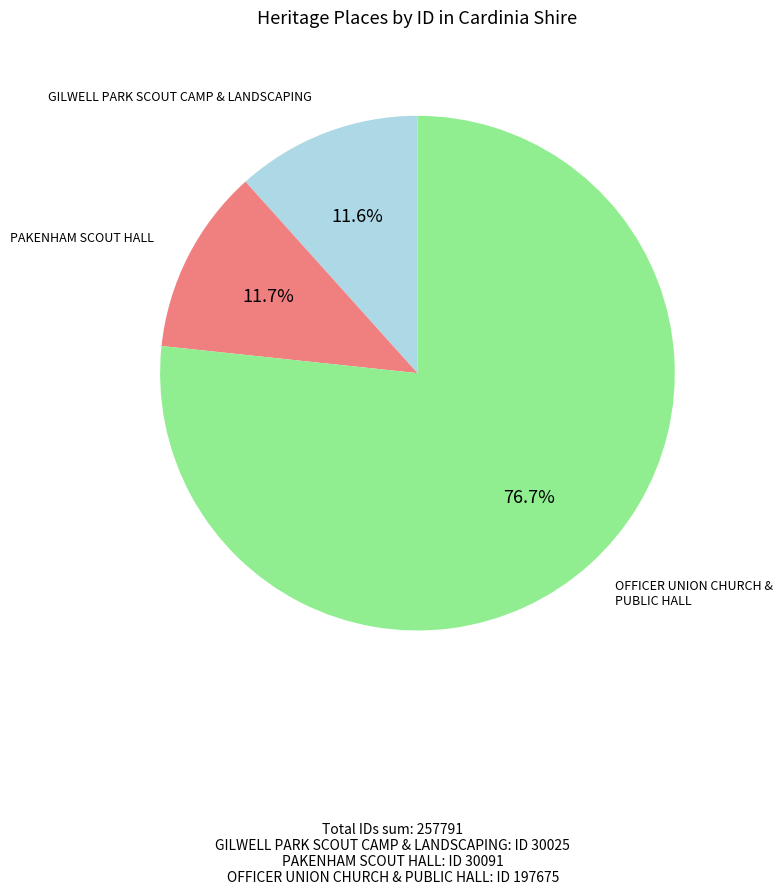

Is there any slice that represents more than half of the pie?

Yes